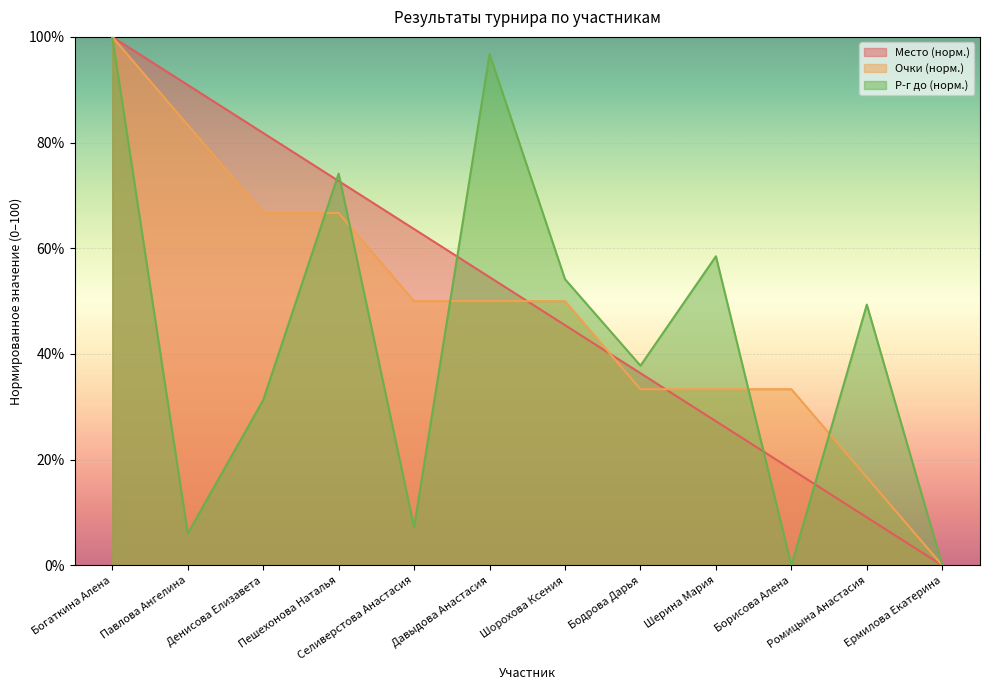

How many categories are shown in the chart?

12